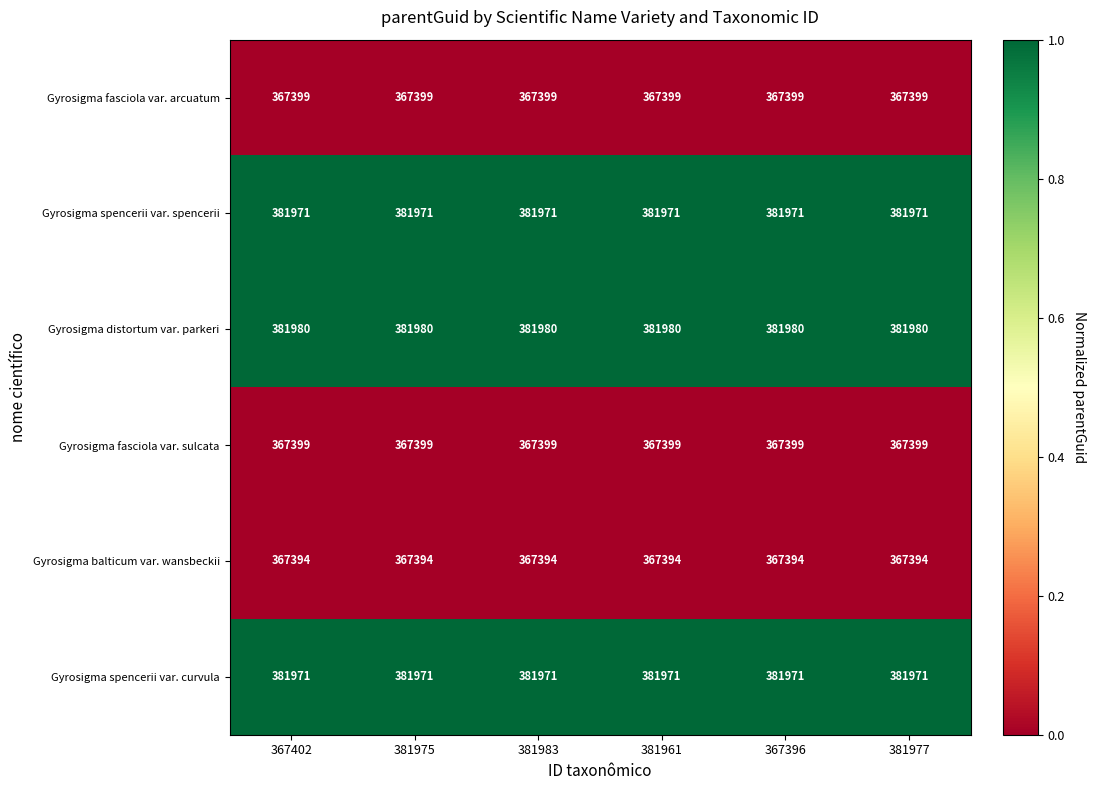

What is the minimum value shown in the chart?

367394